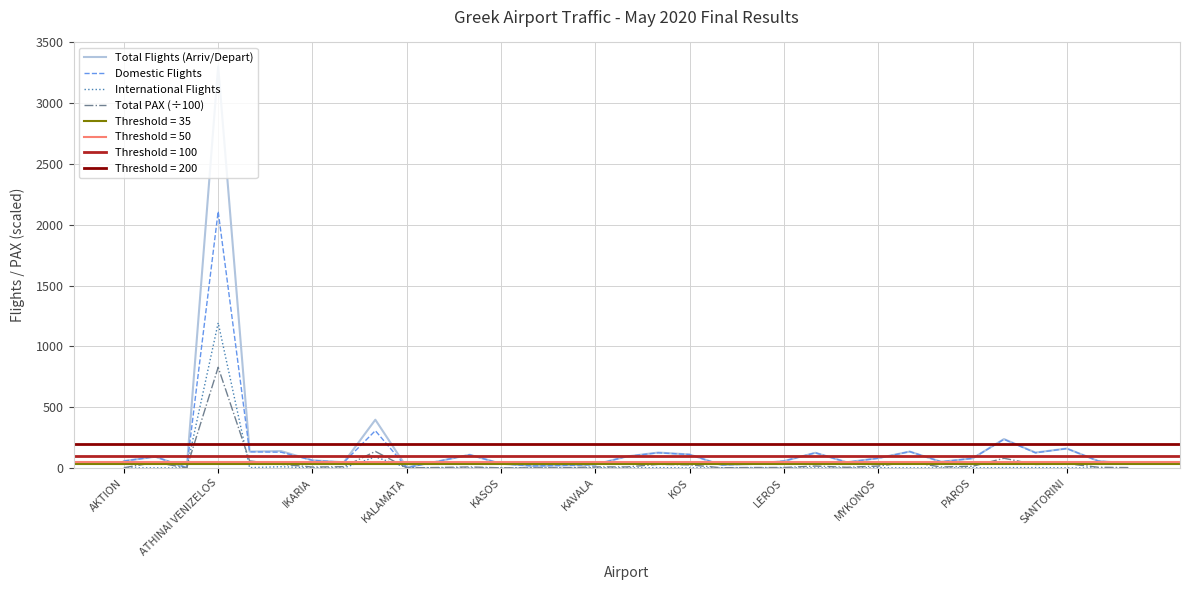

Which series has the largest range (max minus min)?

Total Flights (Arriv/Depart)